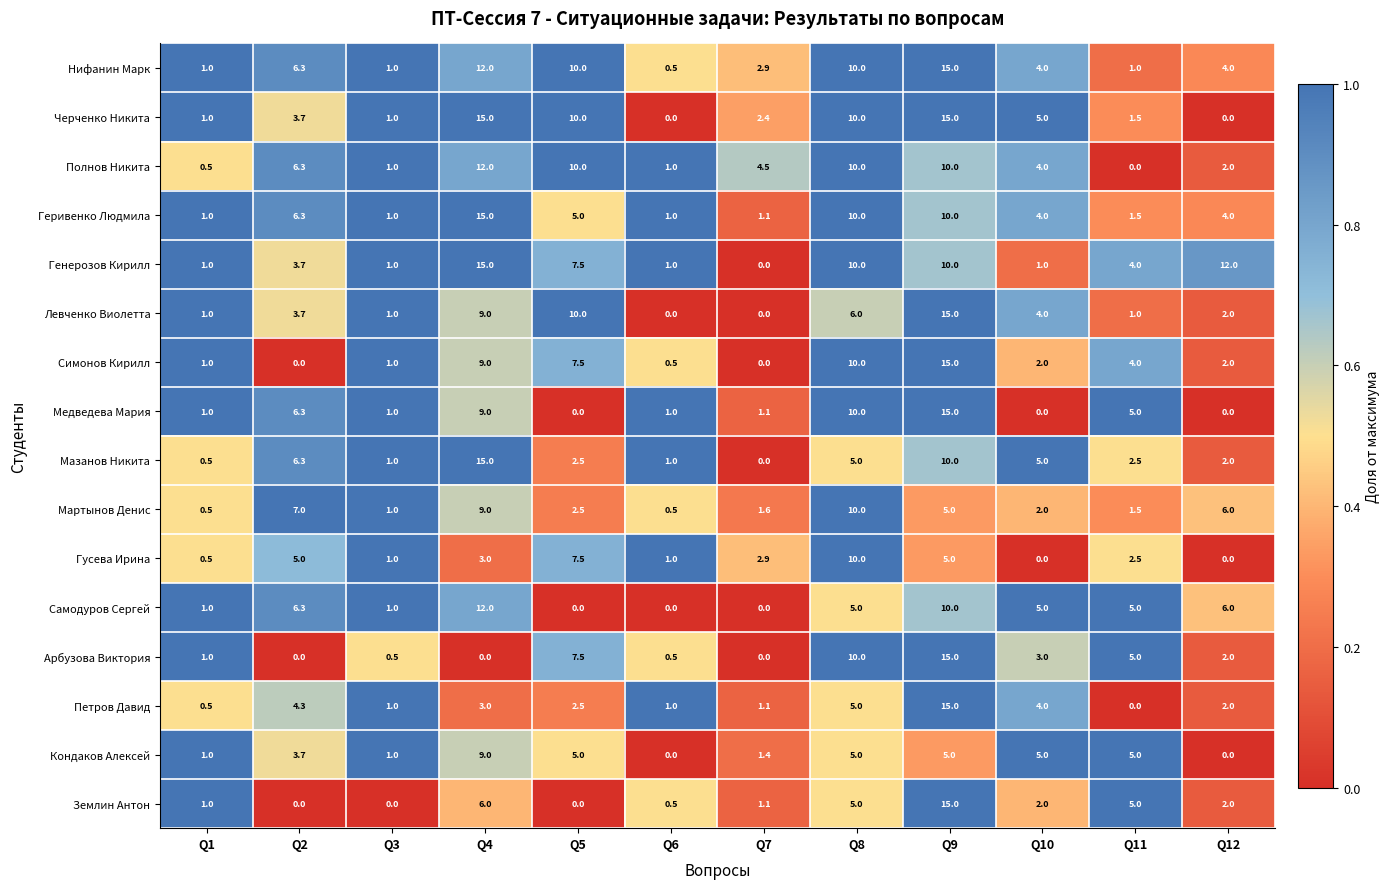

True or false: Черченко Никита has a value of 3.7 at Q2.

True